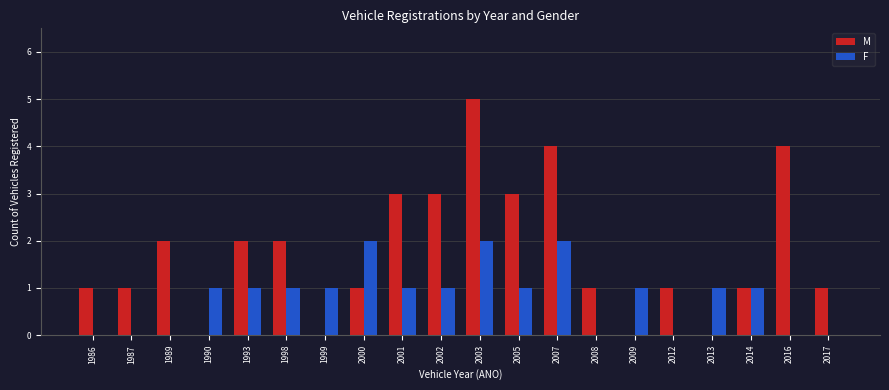

What is the sum of all F values?

16